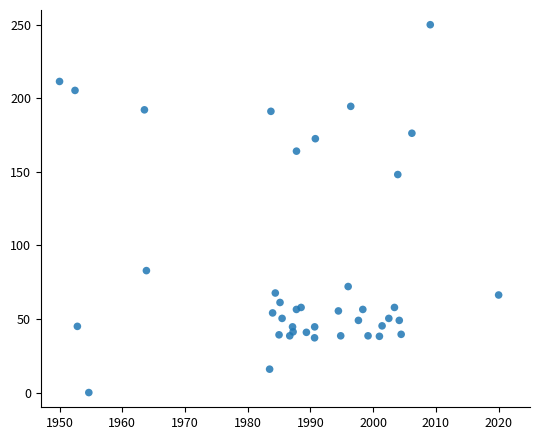

What Y value in the scatter plot is closest to 125?

148.2